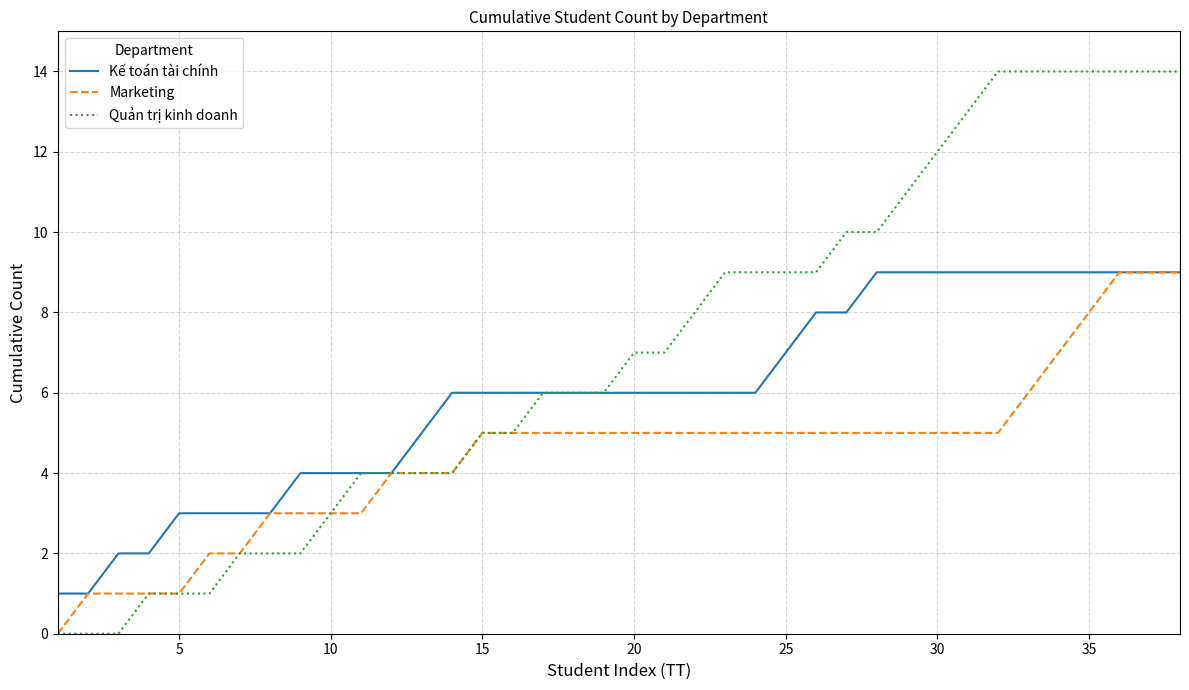

What is the highest value of the Kế toán tài chính series?

9